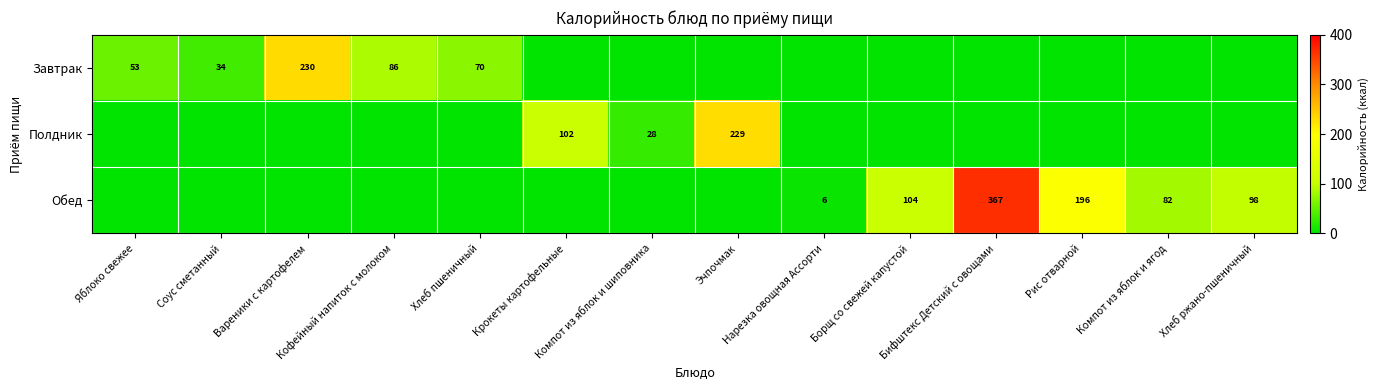

The Полдник series shows 0.0 at Вареники с картофелем. True or false?

True